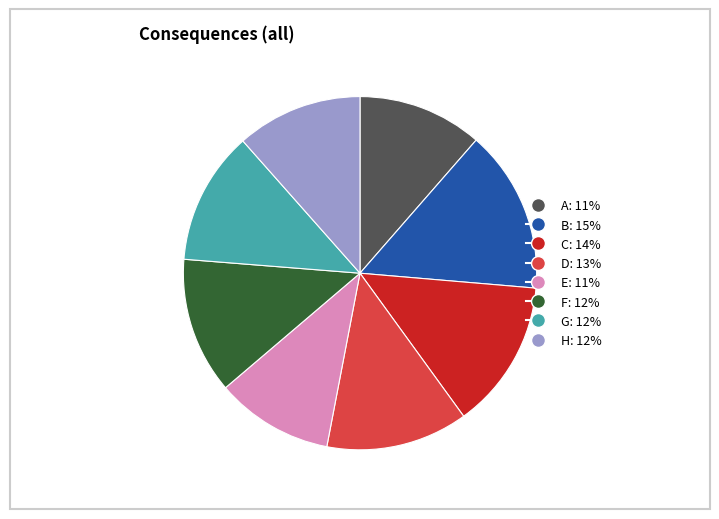

Which slice is the largest?

B